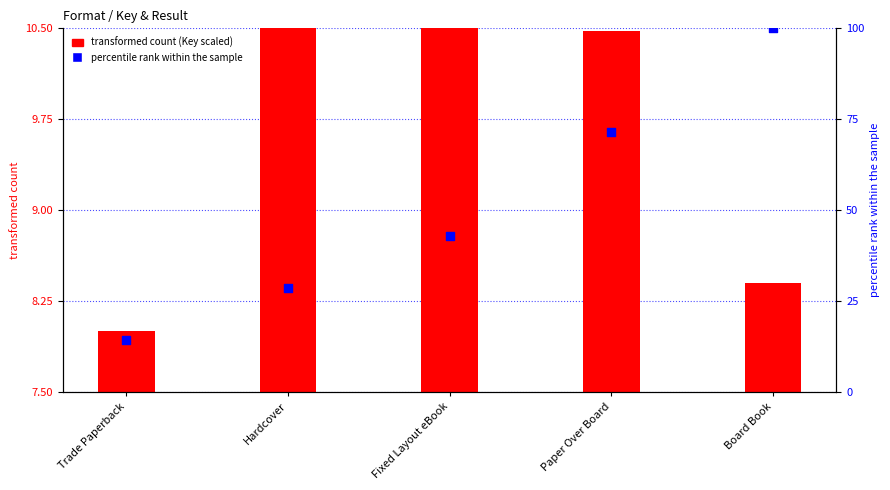

Which series has the largest total across all categories?

percentile rank within the sample